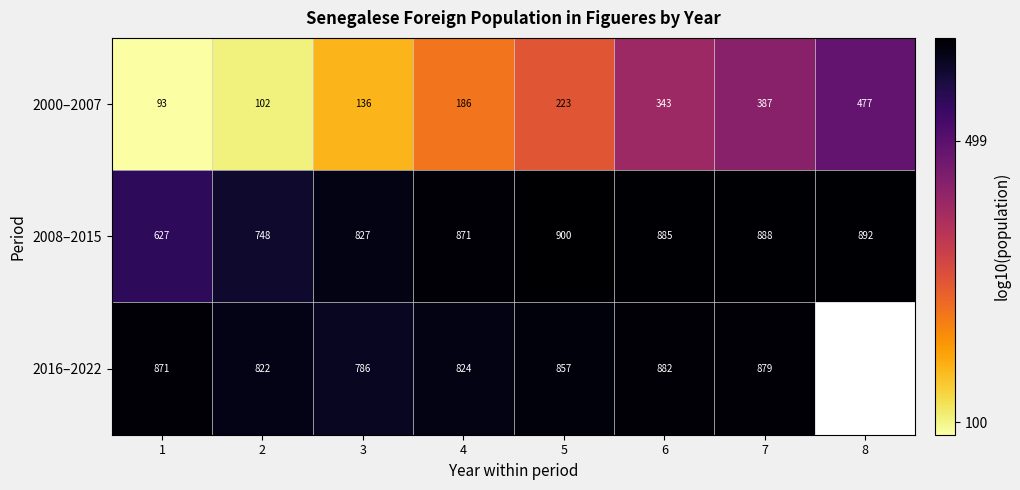

At how many categories does at least one series exceed 2?

8